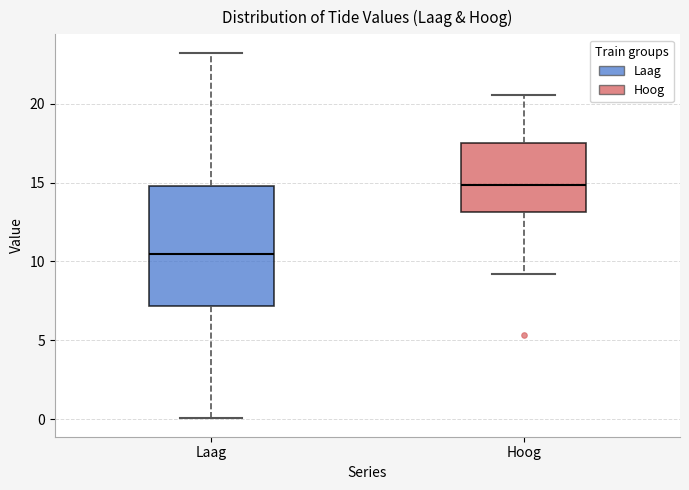

Comparing the boxes themselves (not the whiskers), which one is the tallest?

Laag